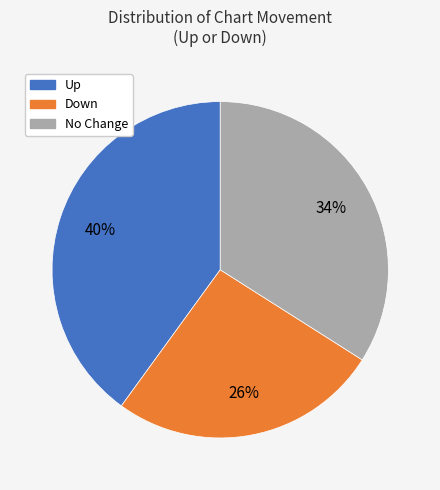

Is the sum of No Change and Up greater than half?

Yes